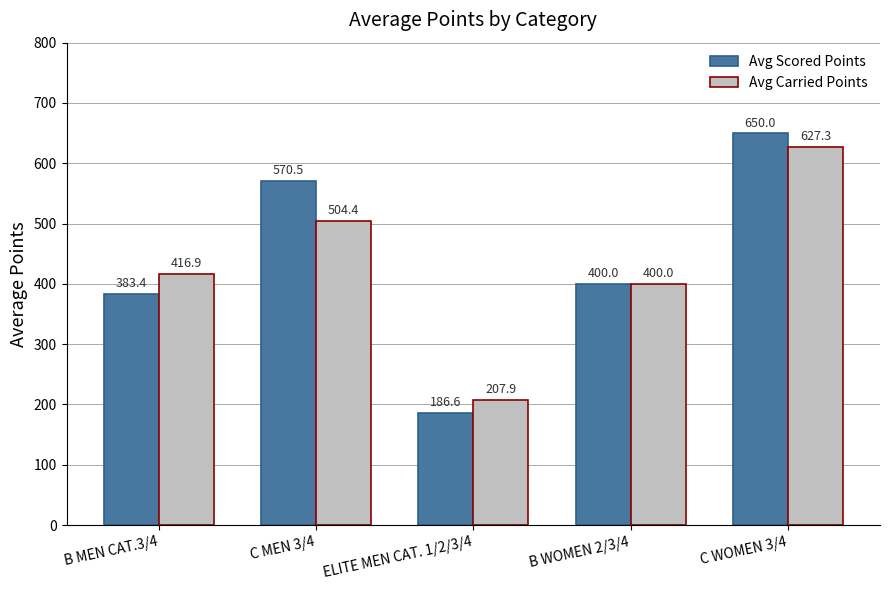

At which category is the sum across all series the highest?

C WOMEN 3/4